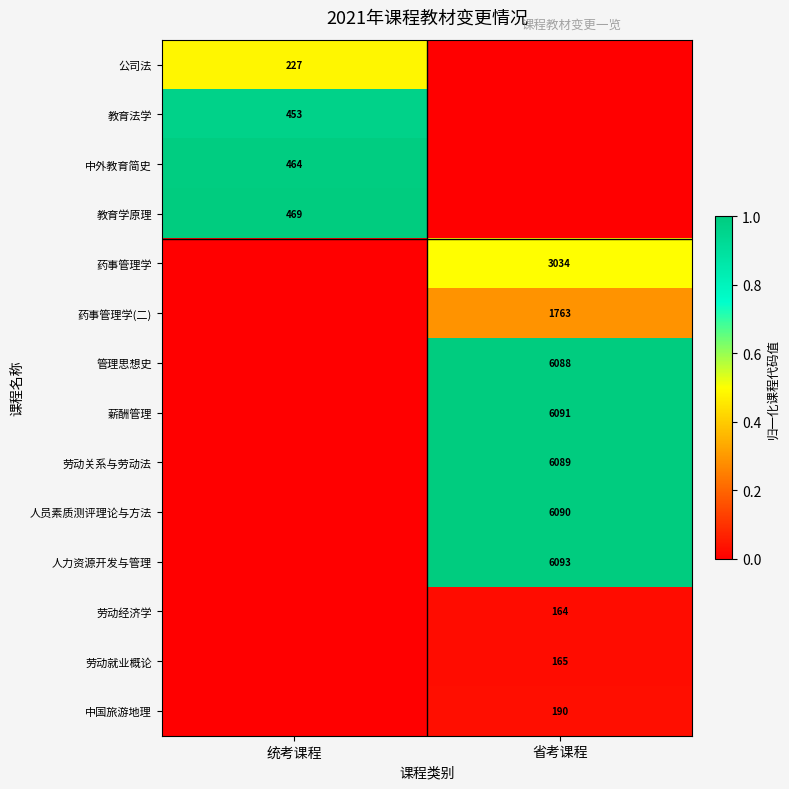

True or false: 劳动关系与劳动法 has a value of 6089 at 省考课程.

True